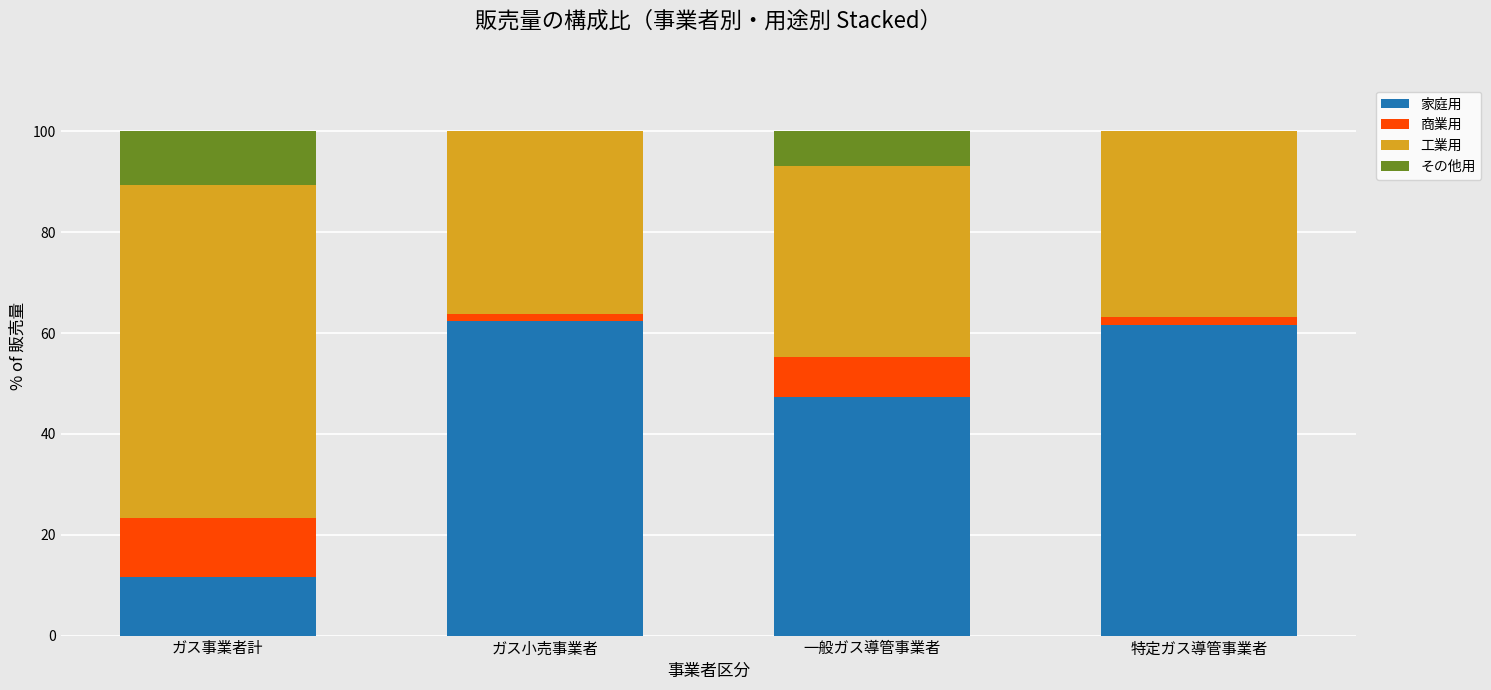

What is the approximate value of 家庭用 at 一般ガス導管事業者?

47.3